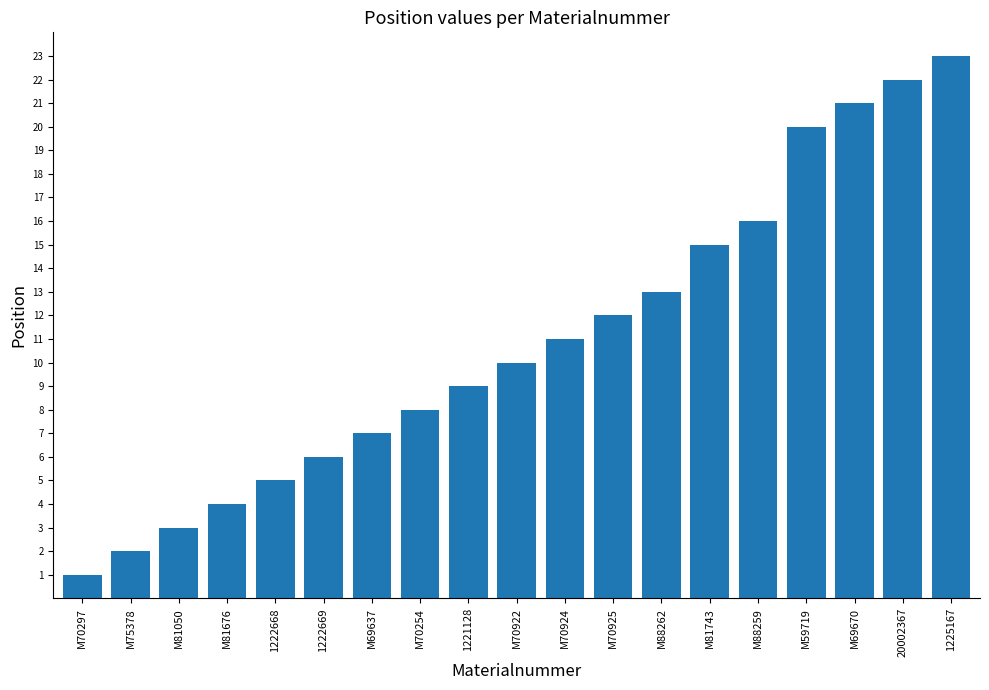

Approximately how many times larger is the value at M70922 compared to 1222668?

2.0